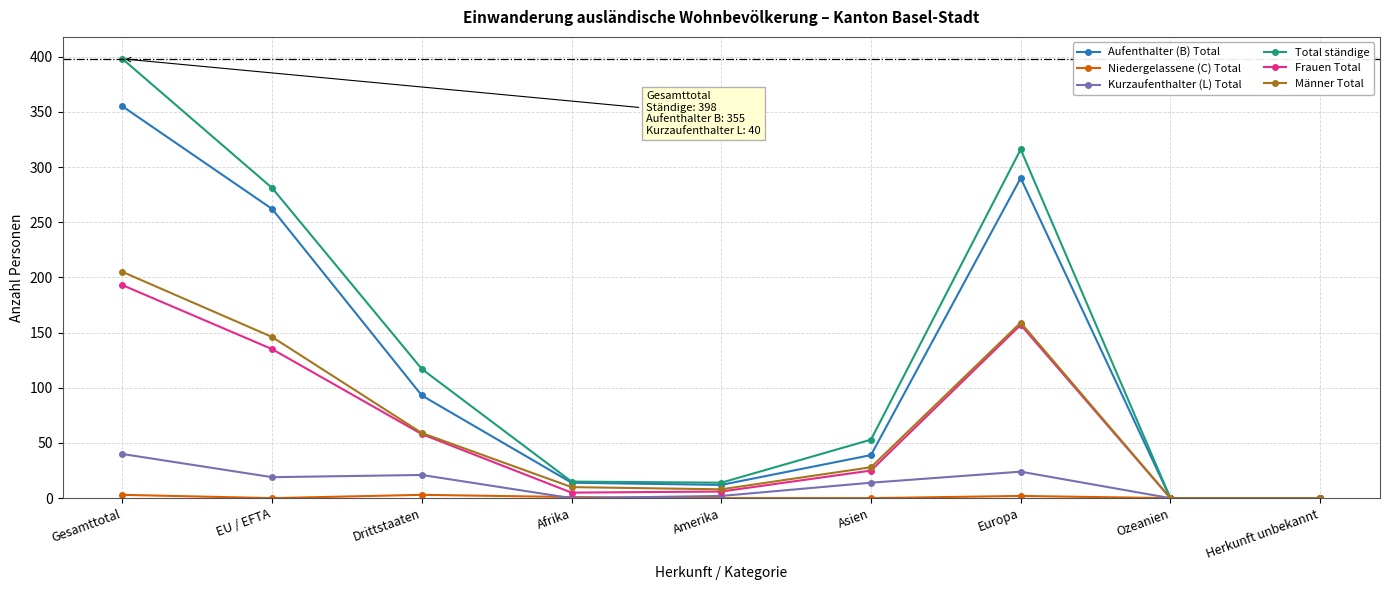

The value of Aufenthalter (B) Total at Ozeanien is 0. True or false?

True